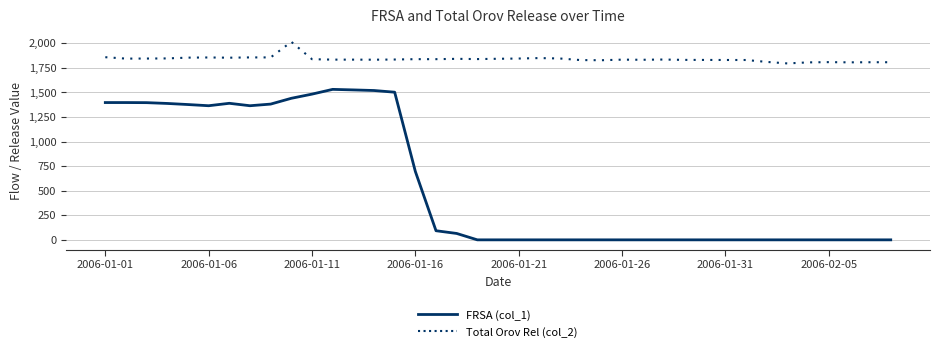

In Total Orov Rel (col_2), how many points are lower than both neighbors (excluding endpoints)?

9